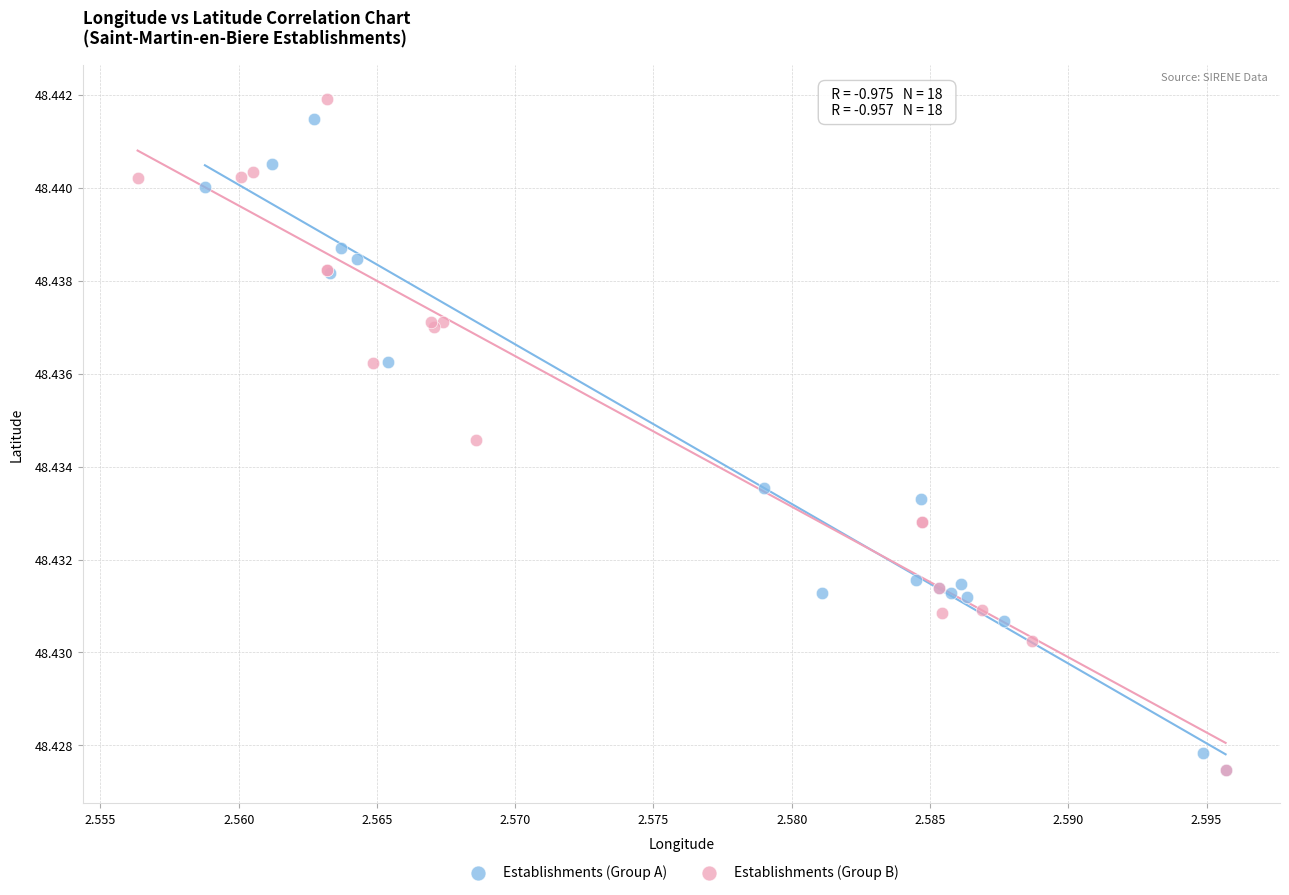

Which series contains the highest Y value?

Establishments (Group B)